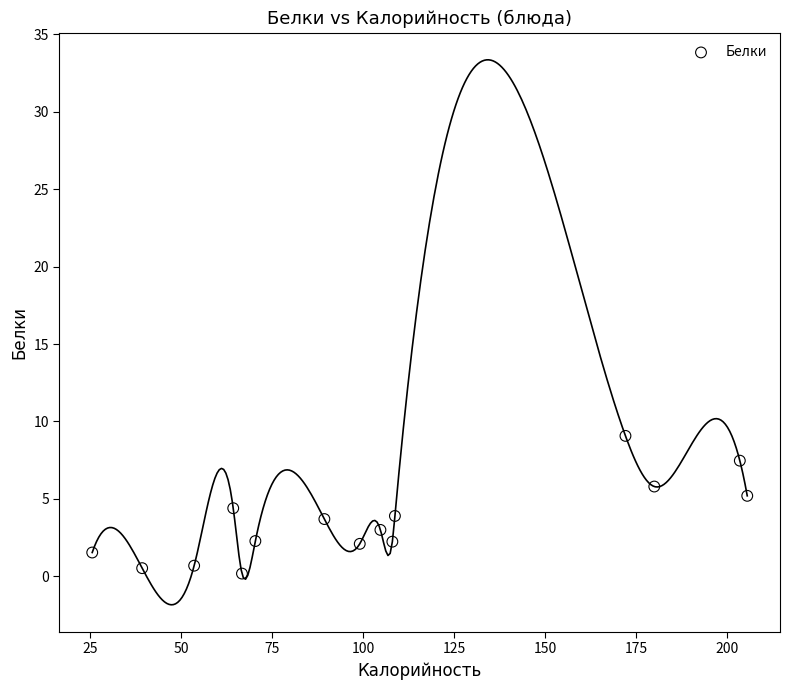

What is the range of X values (max minus min)?

180.0